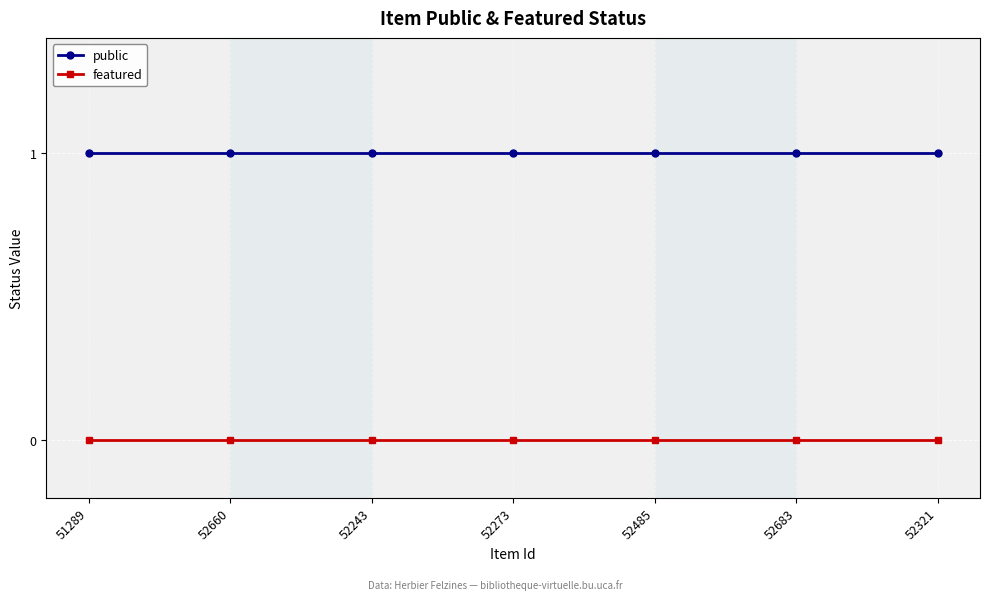

Is the value of featured at 52683 greater than the value of public at 52321?

No